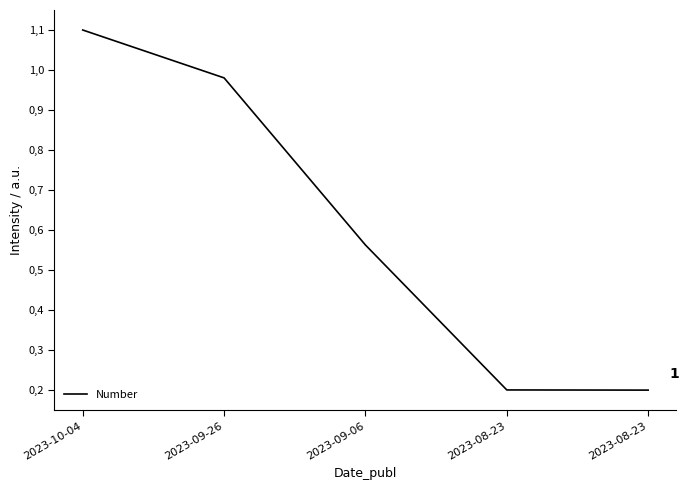

Between 2023-08-23 and 2023-10-04, which is larger?

2023-10-04